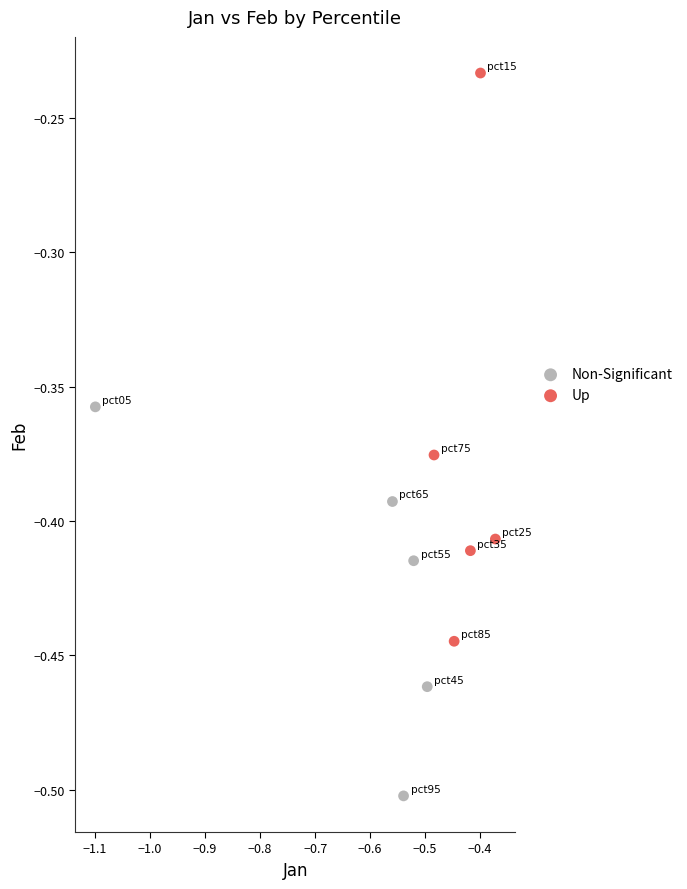

What are all the series names shown in the legend?

Non-Significant, Up